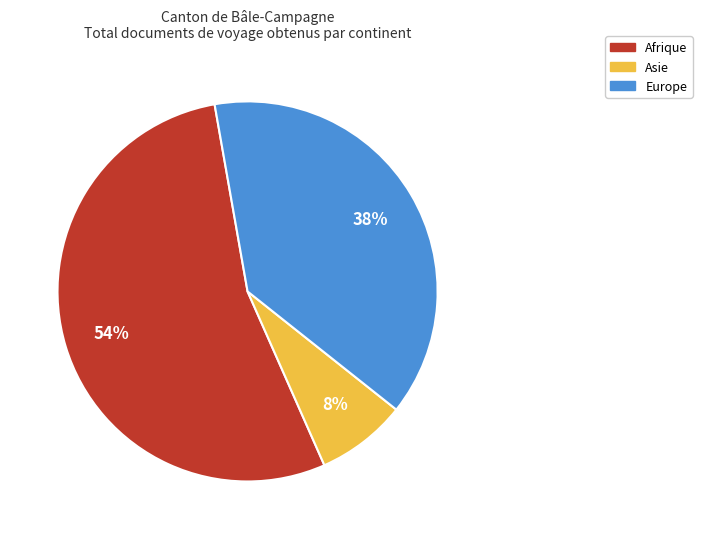

Combined, do Europe and Asie account for over 50%?

No